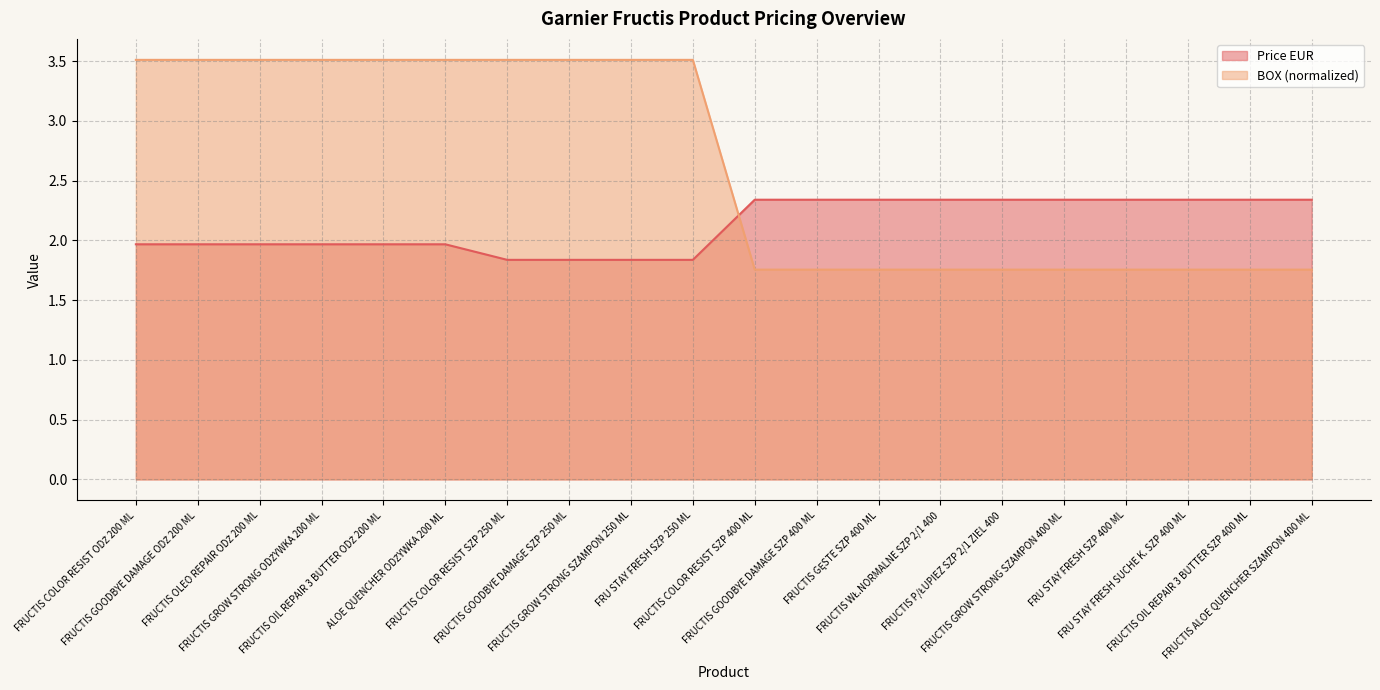

List the series in order of their peak value, highest first.

BOX (normalized), Price EUR